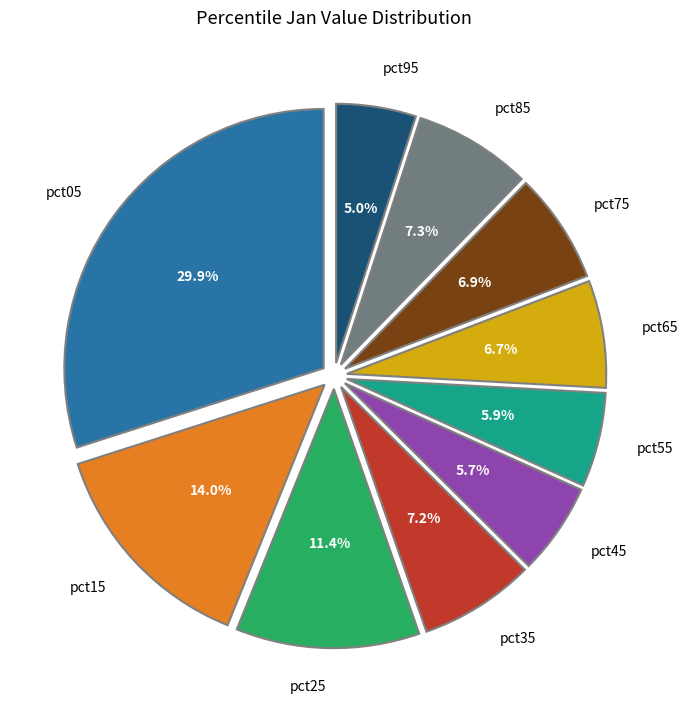

Which category has the smallest portion of the pie?

pct95